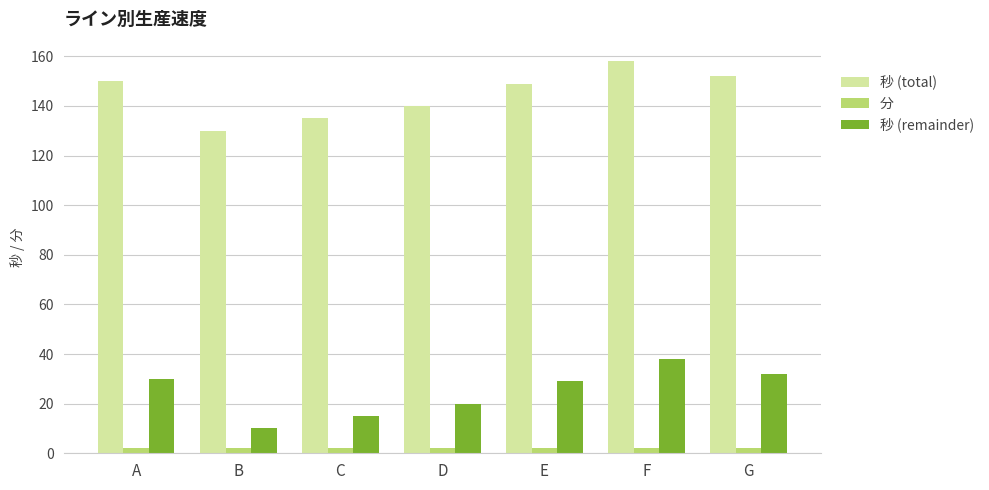

Reading left to right, list all the values displayed in this chart.

秒 (total): 150	130	135	140	149	158	152
分: 2	2	2	2	2	2	2
秒 (remainder): 30	10	15	20	29	38	32